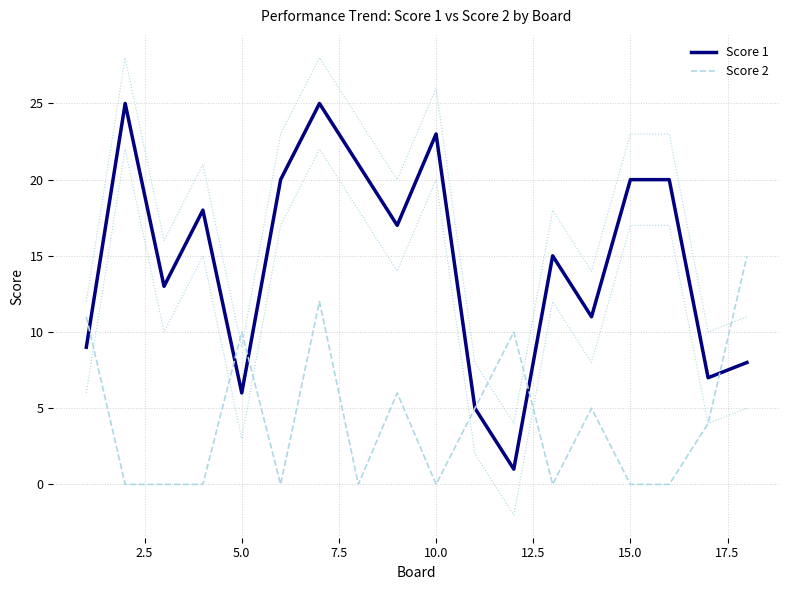

What is the maximum value for Score 2?

15